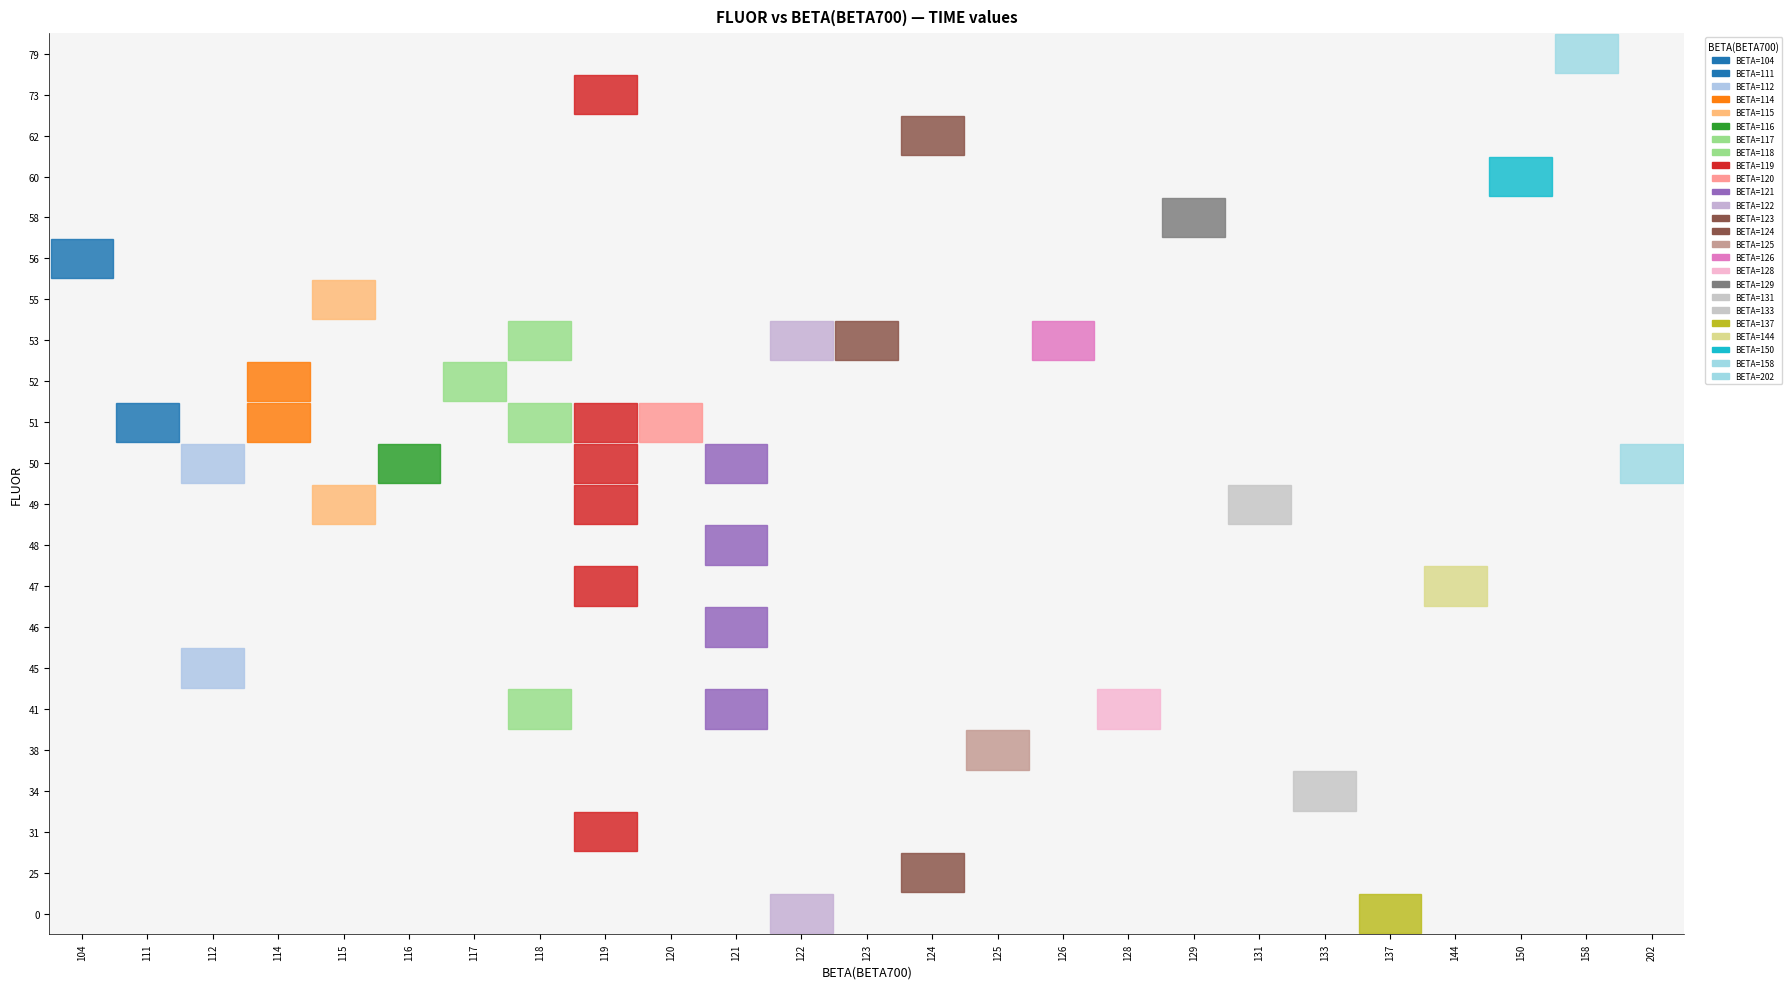

What is the lowest value of the 112 series?

1364516141